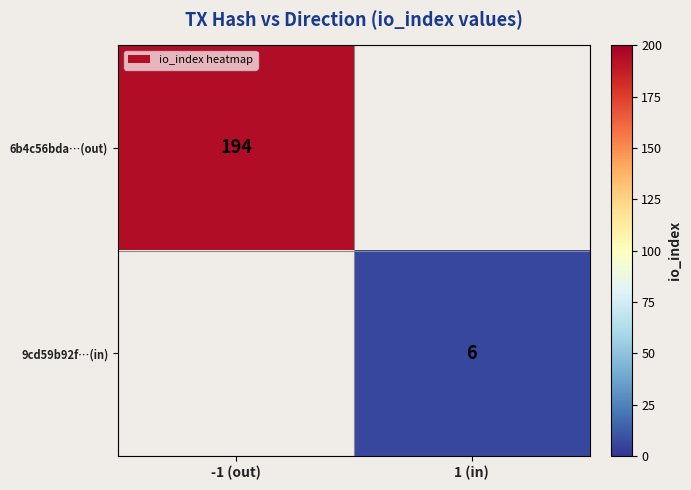

Which category has the highest value across all series?

-1 (out)